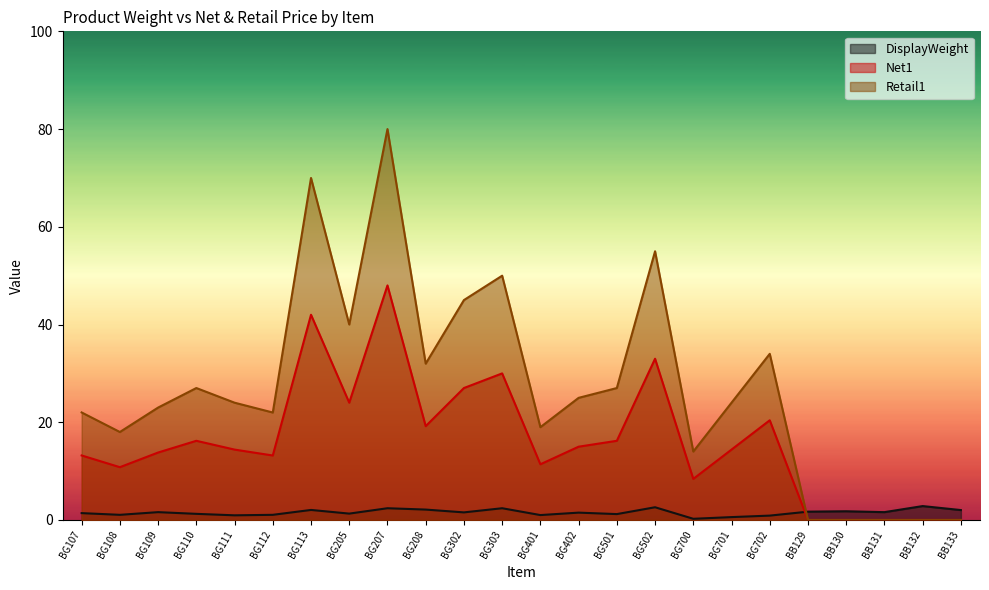

What are all the series names shown in the legend?

DisplayWeight, Net1, Retail1